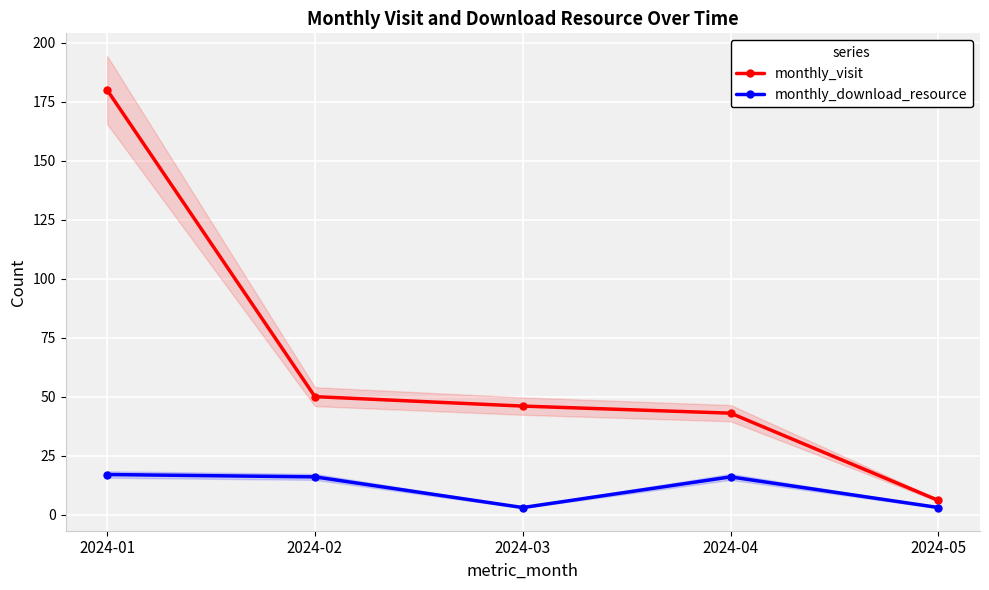

What are all the series names shown in the legend?

monthly_visit, monthly_download_resource